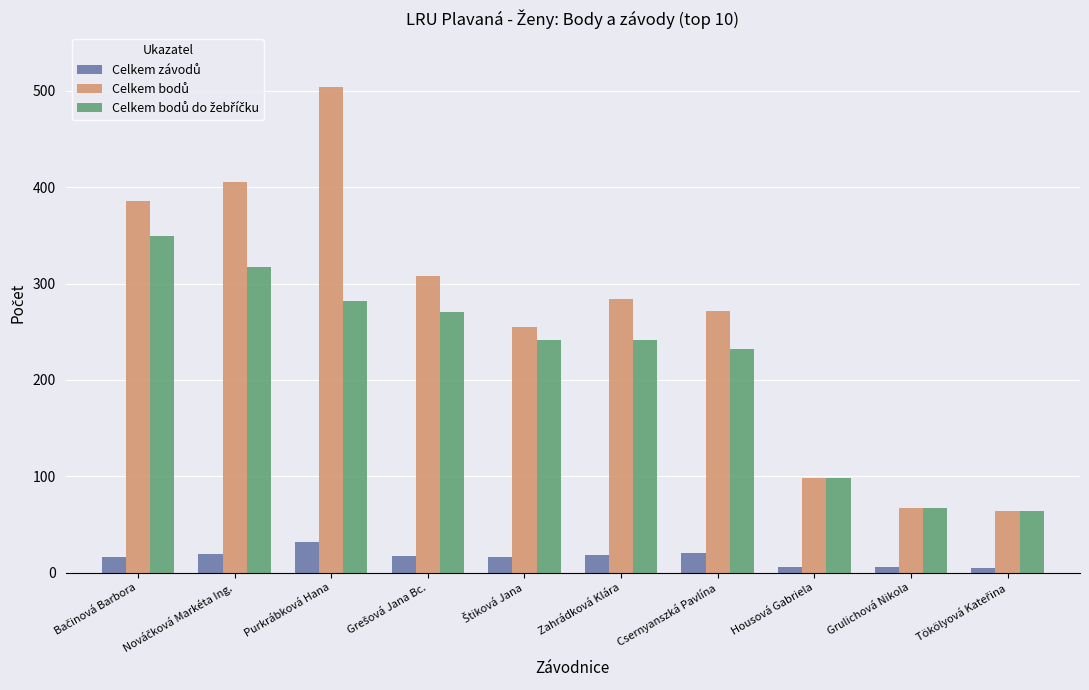

At which category is the sum across all series the highest?

Purkrábková Hana